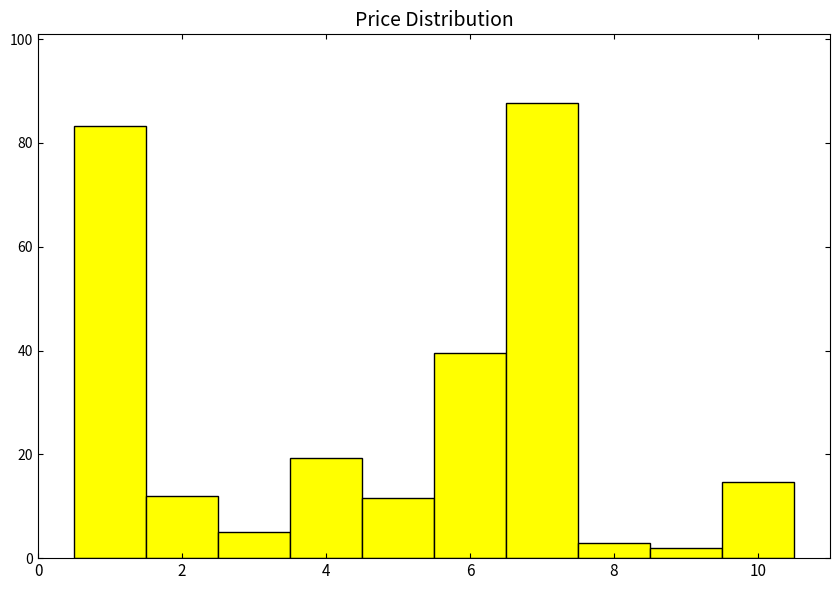

Reading left to right, list every bar in this chart as the range it spans on the x-axis followed by its height. Neither the bar edges nor the heights are printed on the chart, so give them approximately, as read against the axes.

0.5 to 1.5: 84
1.5 to 2.5: 12
2.5 to 3.5: 4
3.5 to 4.5: 20
4.5 to 5.5: 12
5.5 to 6.5: 40
6.5 to 7.5: 88
7.5 to 8.5: 2
8.5 to 9.5: under 2
9.5 to 10.5: 14